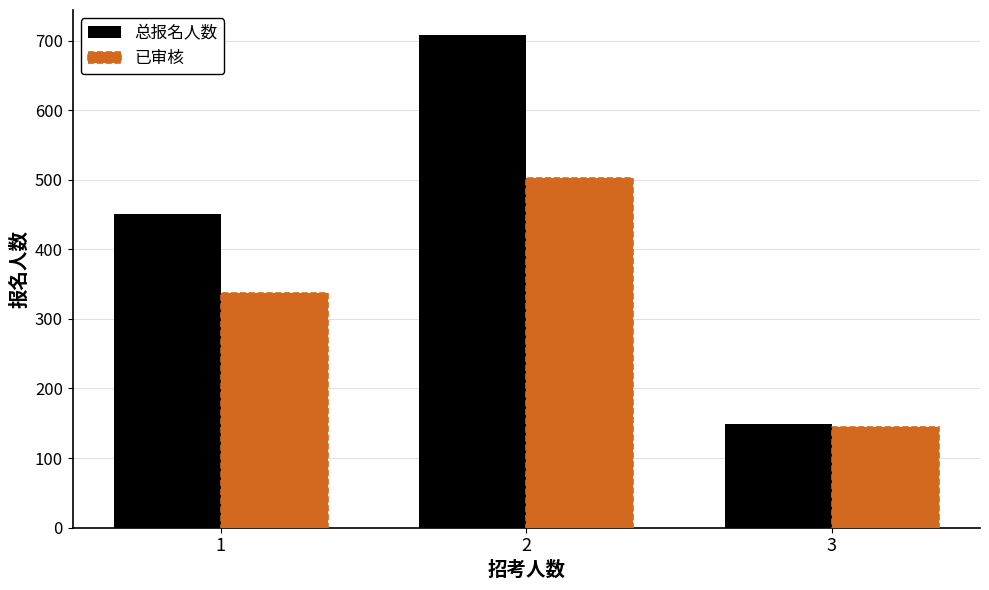

Is the value of 已审核 at 3 greater than the value of 总报名人数 at 2?

No